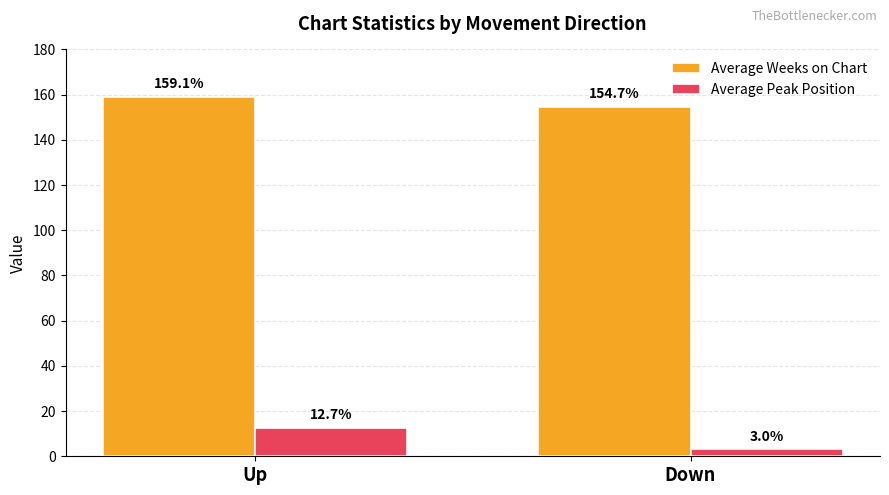

Reading left to right, what are all the values shown in this chart?

Average Weeks on Chart: Up=159.1	Down=154.7
Average Peak Position: Up=12.7	Down=3.0